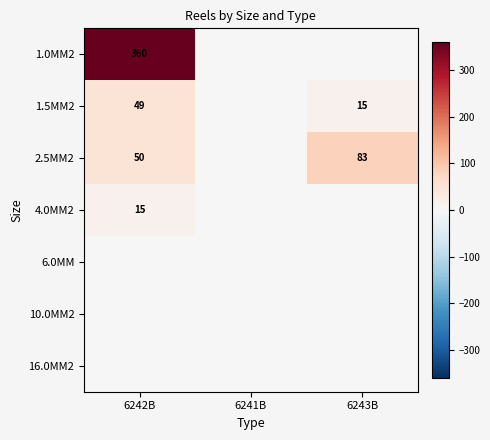

The value of 4.0MM2 at 6242B is 21. True or false?

False